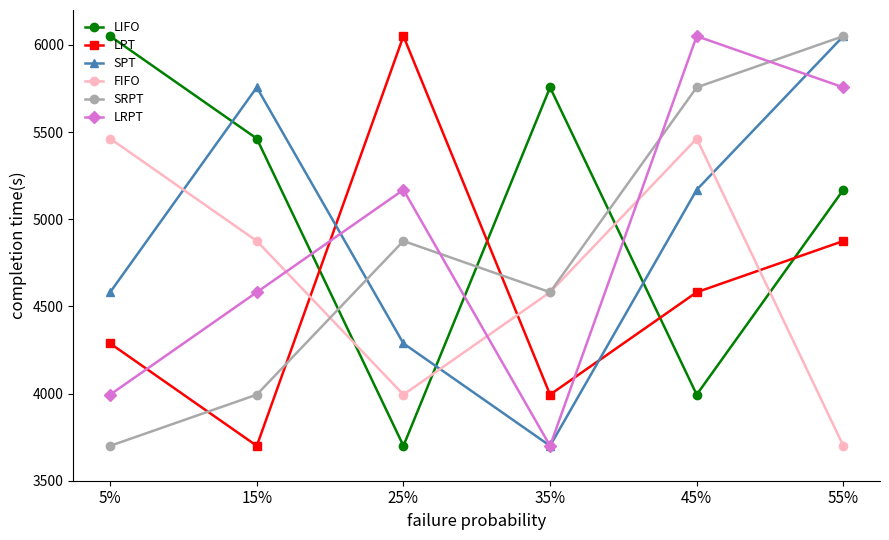

The value of FIFO at 45% is 1432.9. True or false?

False